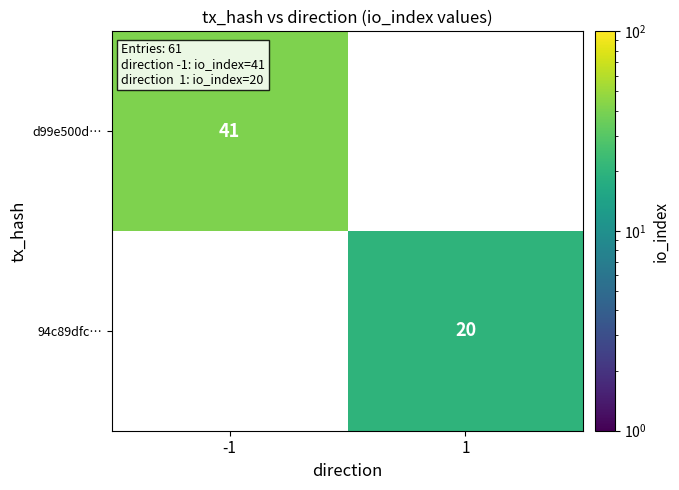

The 94c89dfc… series shows 32 at 1. True or false?

False